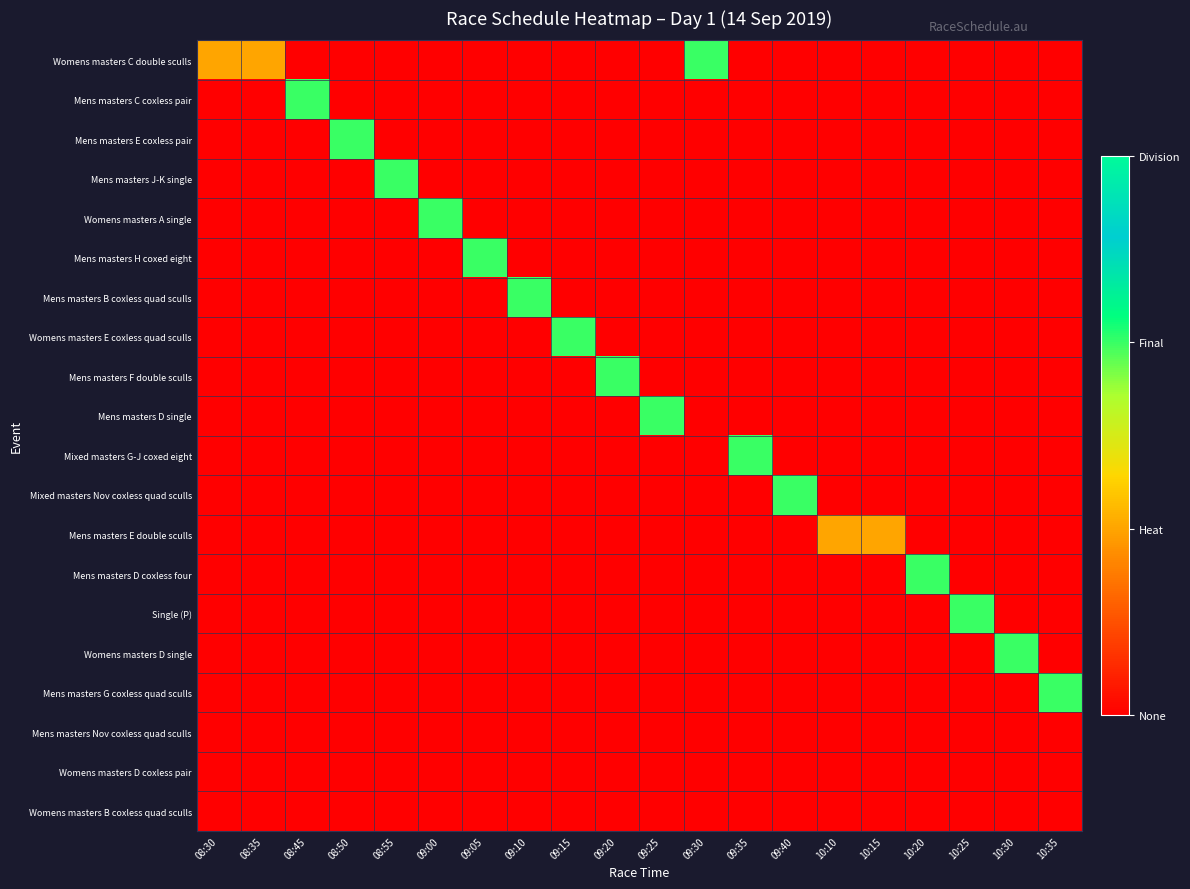

How many series are shown in this chart?

20